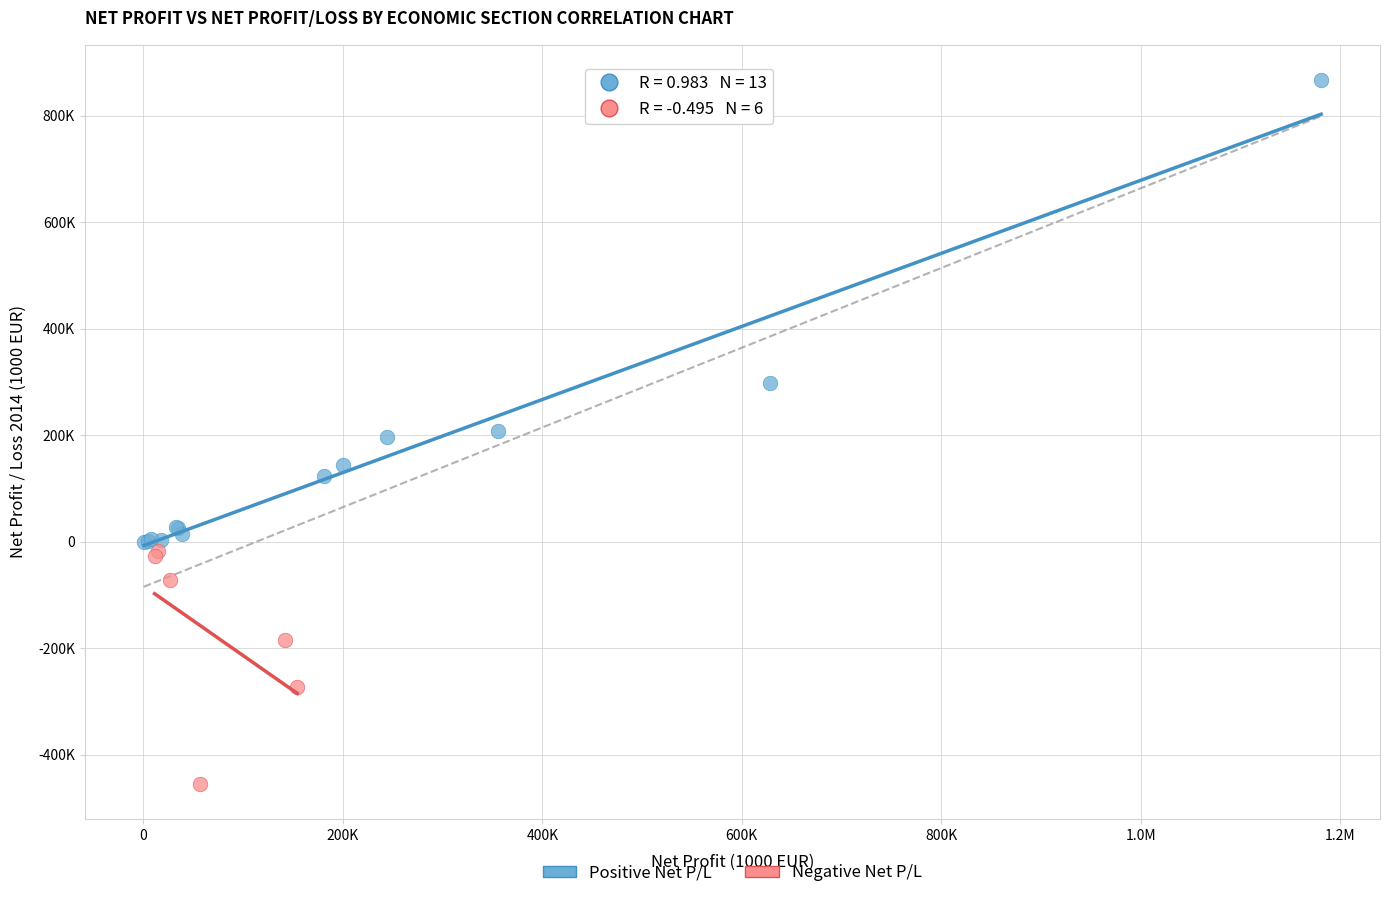

Which series has the largest Y range (max minus min)?

Positive Net P/L